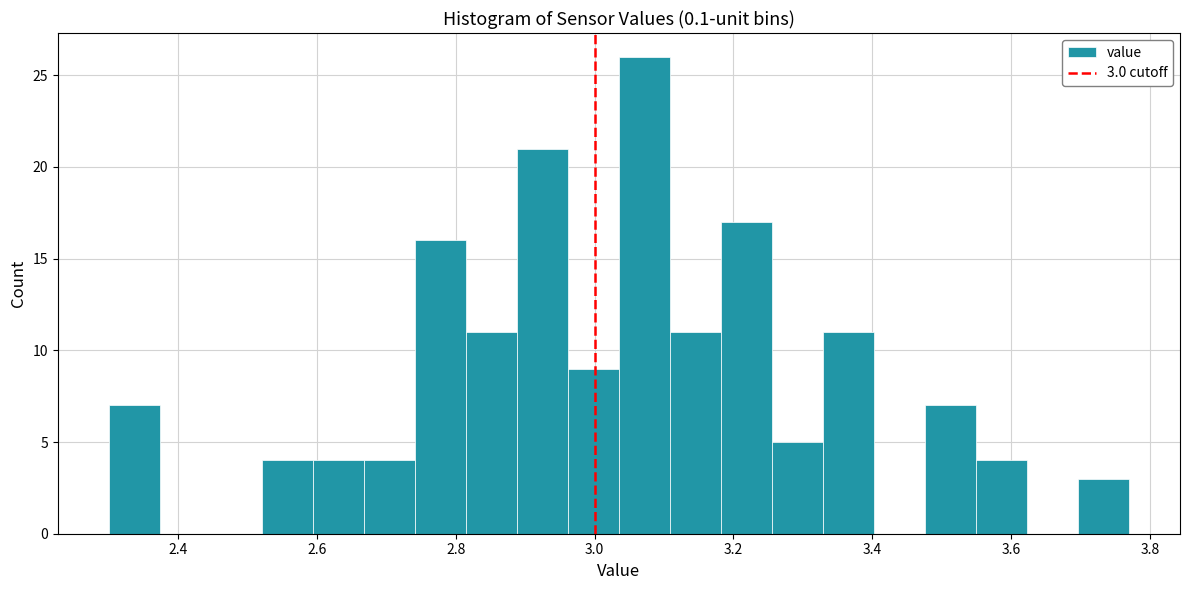

Around what value on the x-axis is the tallest bar? Give the approximate position of its centre, as read against the axis.

3.08